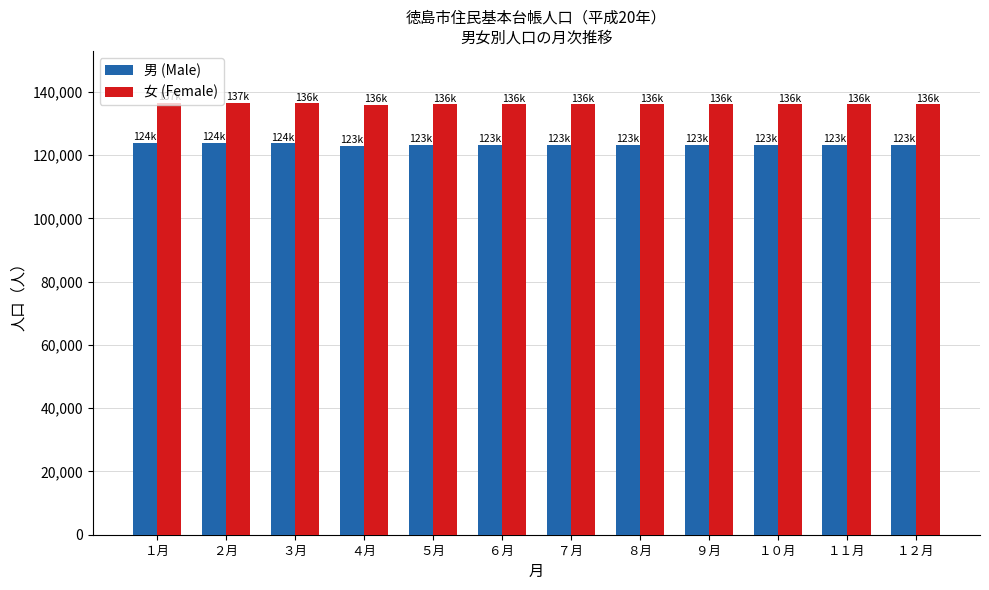

What is the difference between the 女 (Female) values at ９月 and ７月?

38